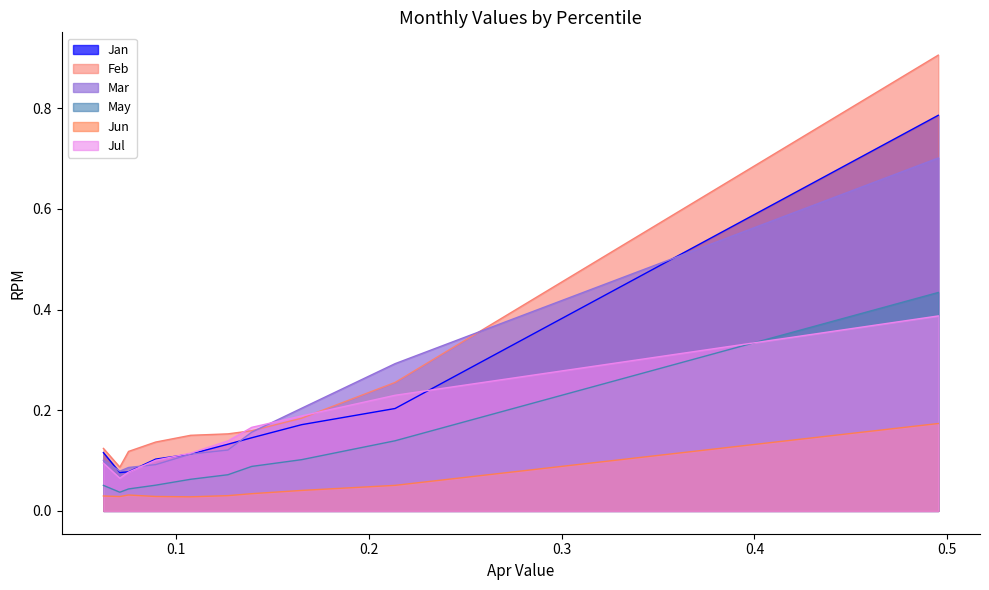

What is the difference between the highest and lowest values at pct25?

0.1